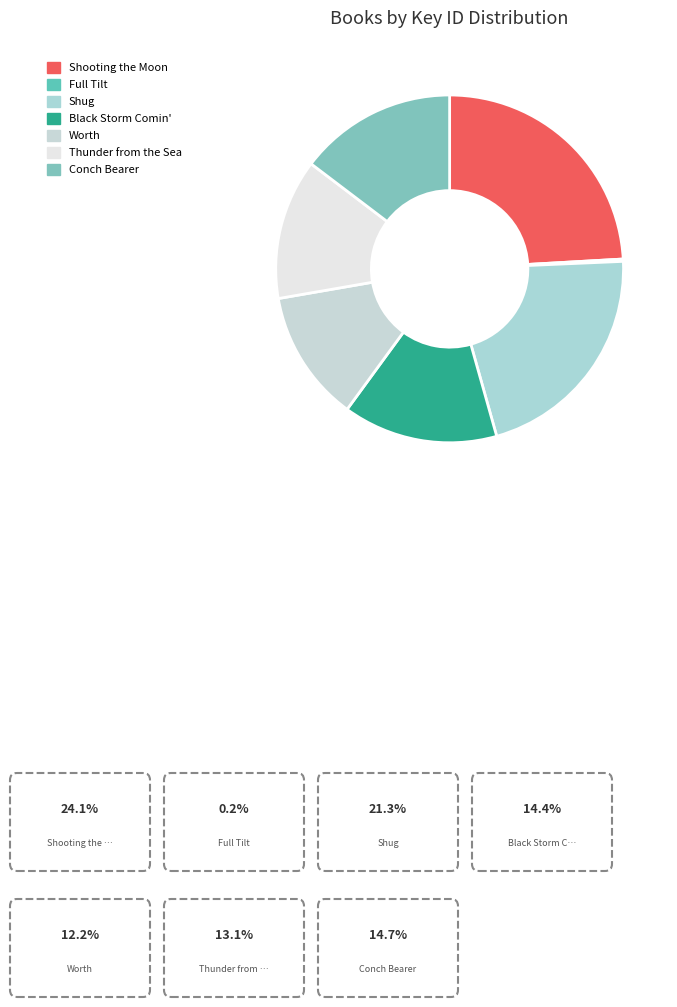

How much of the chart is everything except Thunder from the Sea?

86.9%